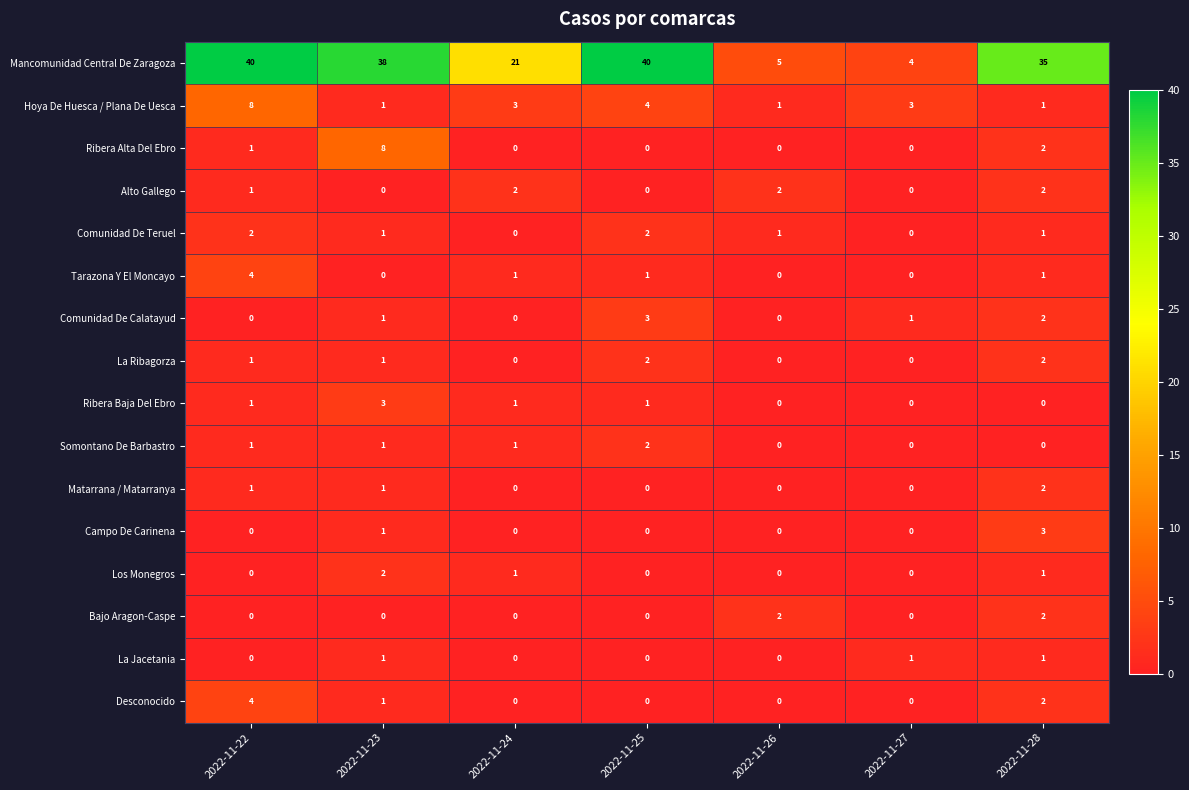

Which series has the widest spread of values?

Mancomunidad Central De Zaragoza